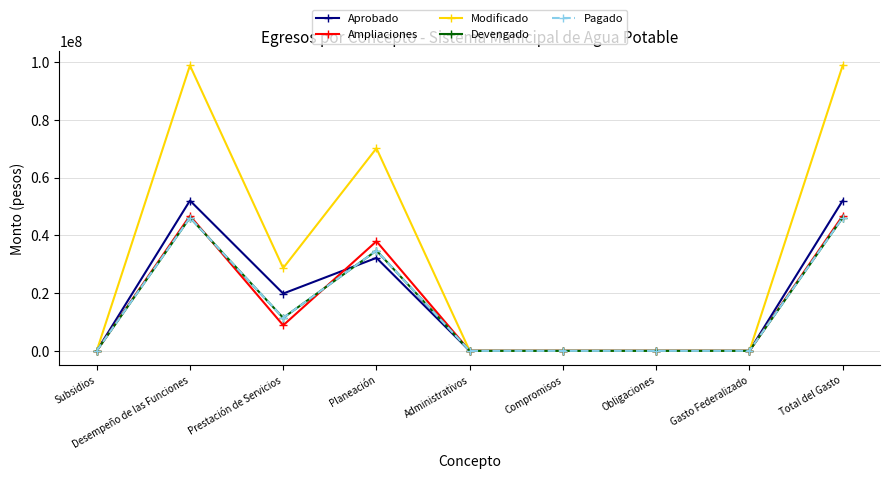

What position from the left is Planeación?

4